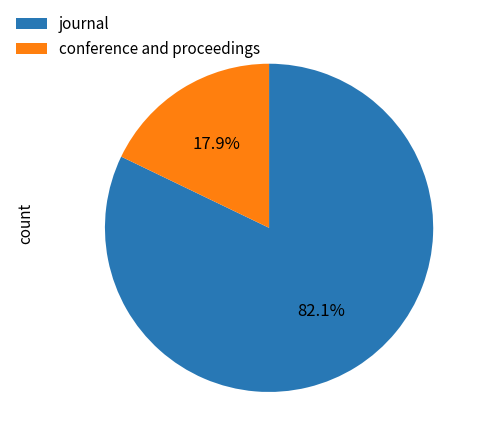

To the nearest percent, what is the difference between the largest and smallest slice percentages?

64%